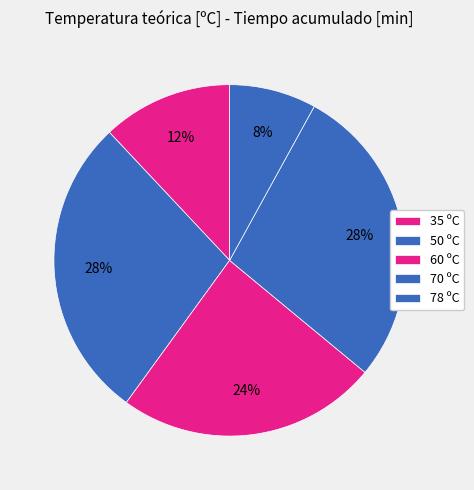

To the nearest percent, what portion does 60 represent?

24%